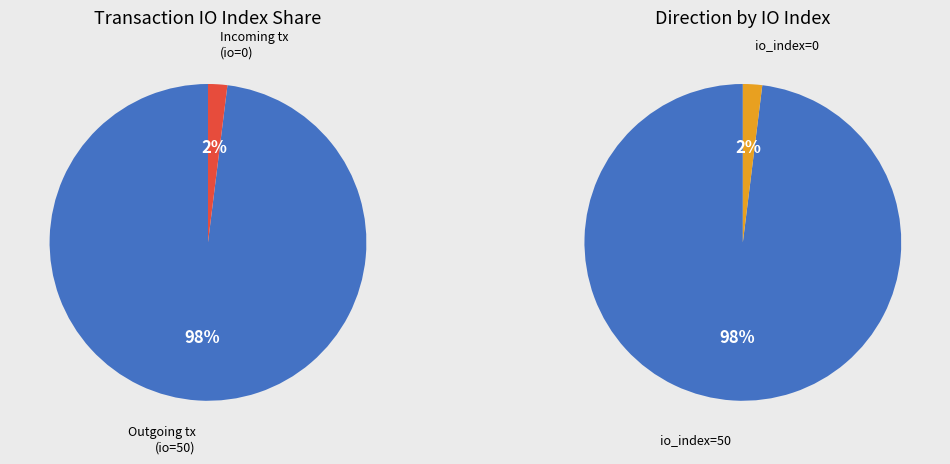

Is tx_index_50 the majority of the pie?

Yes